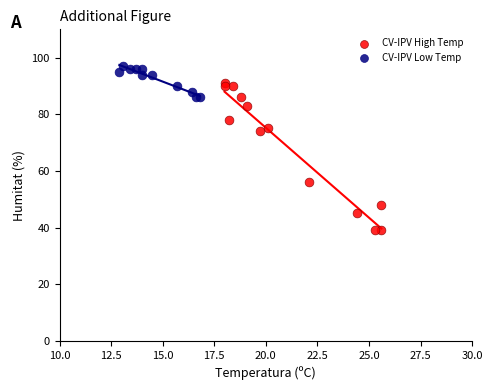

Which series contains the lowest Y value?

CV-IPV High Temp